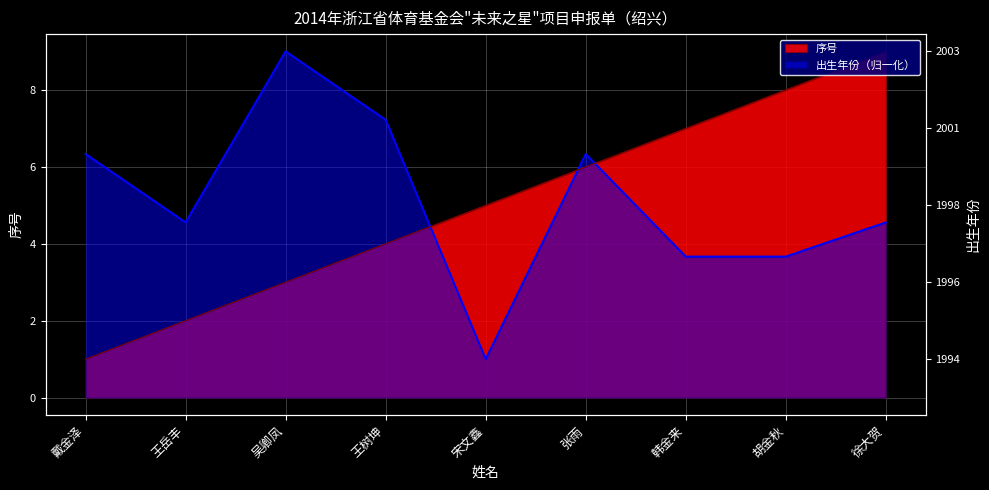

How many intersections are there between 出生年份 and 序号?

3